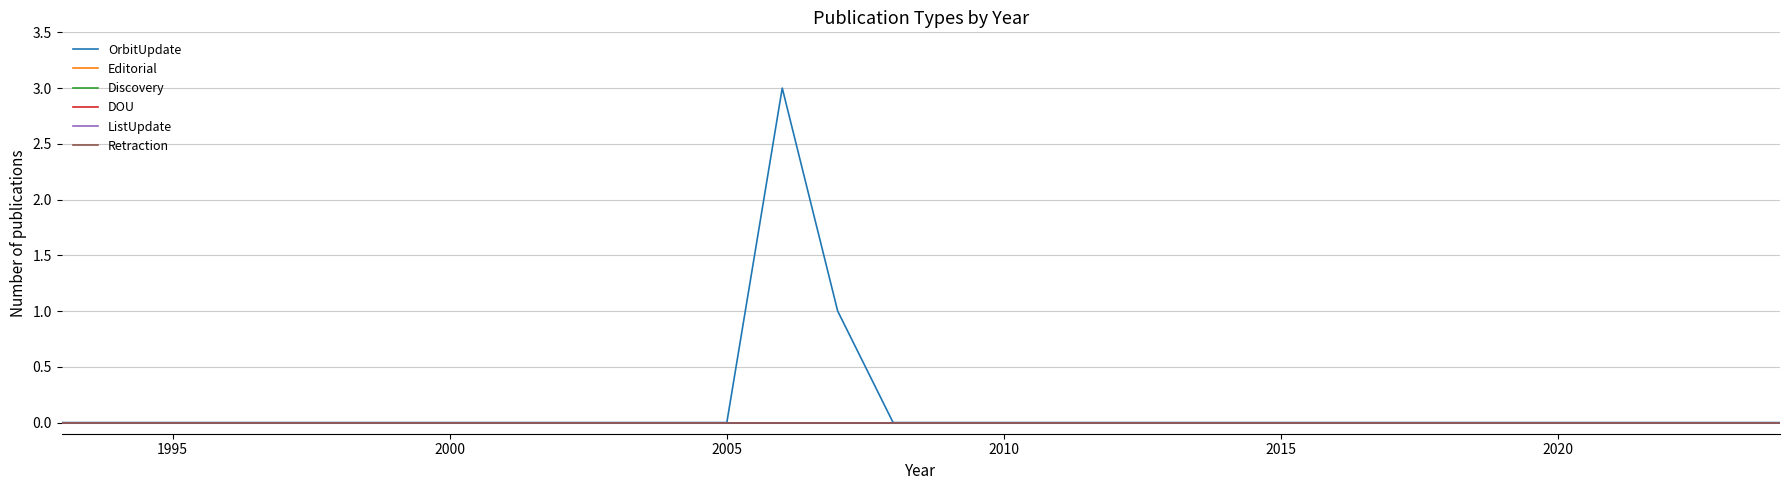

Count the number of data series in this chart.

6